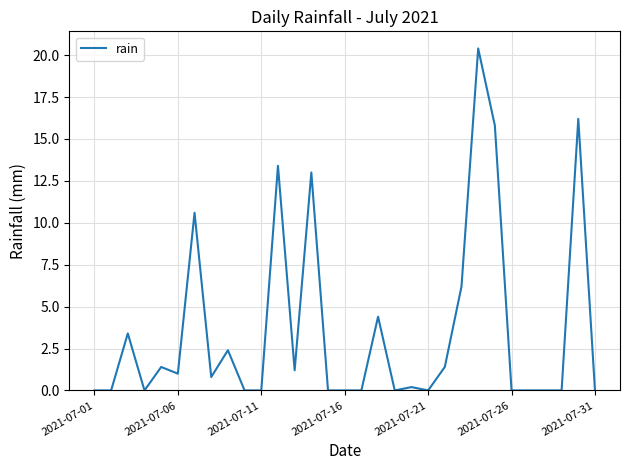

Reading left to right, what are all the values shown in this chart?

0.0	0.0	3.4	0.0	1.4	1.0	10.6	0.8	2.4	0.0	0.0	13.4	1.2	13.0	0.0	0.0	0.0	4.4	0.0	0.2	0.0	1.4	6.2	20.4	15.8	0.0	0.0	0.0	0.0	16.2	0.0